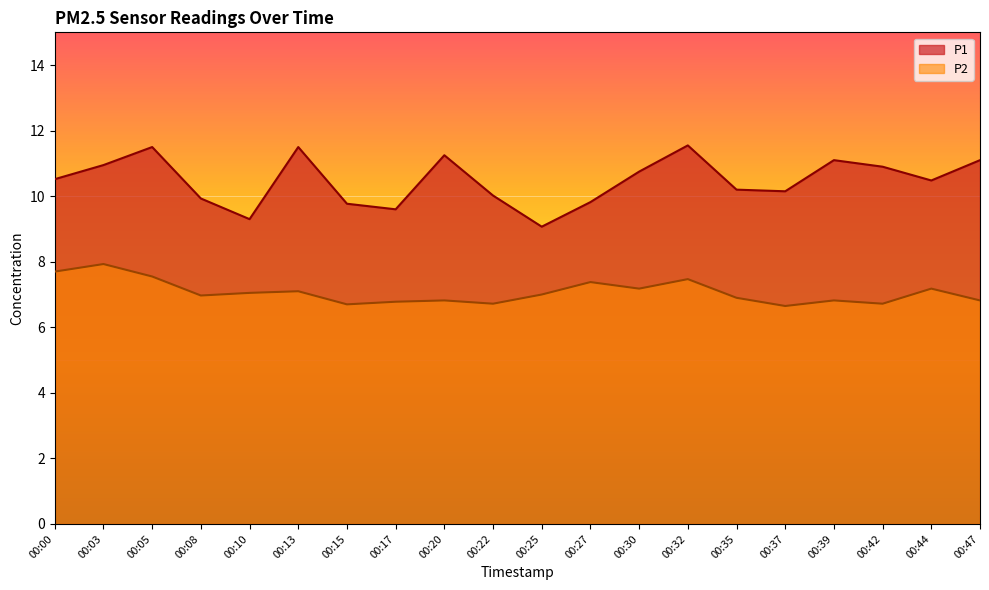

In P1, how many points are higher than both neighbors (excluding endpoints)?

5